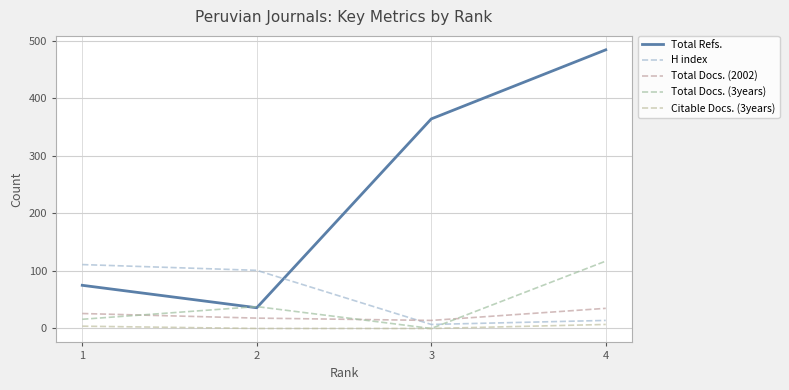

How many lines are shown in the chart?

5